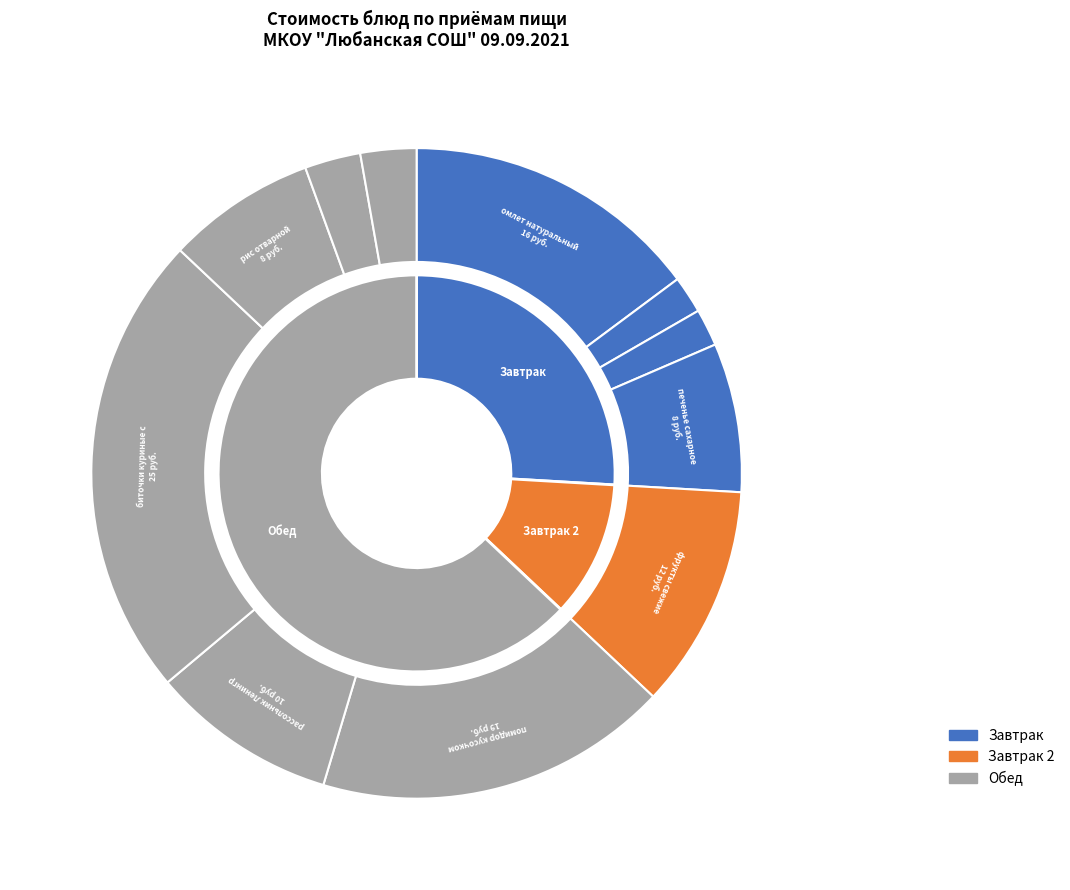

Is there a majority slice in this chart?

No